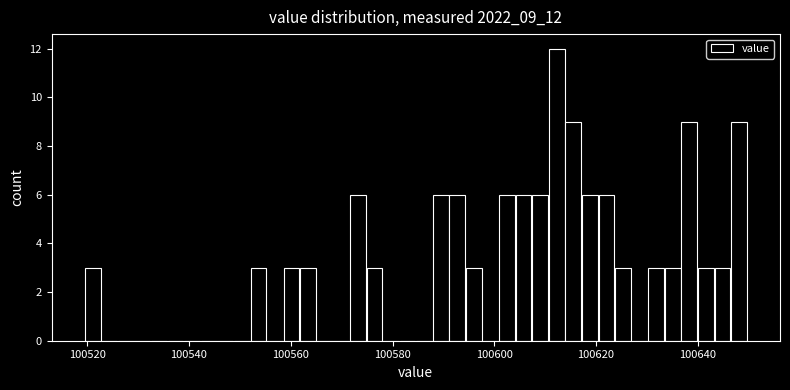

Around what value on the x-axis is the tallest bar? Give the approximate position of its centre, as read against the axis.

100612